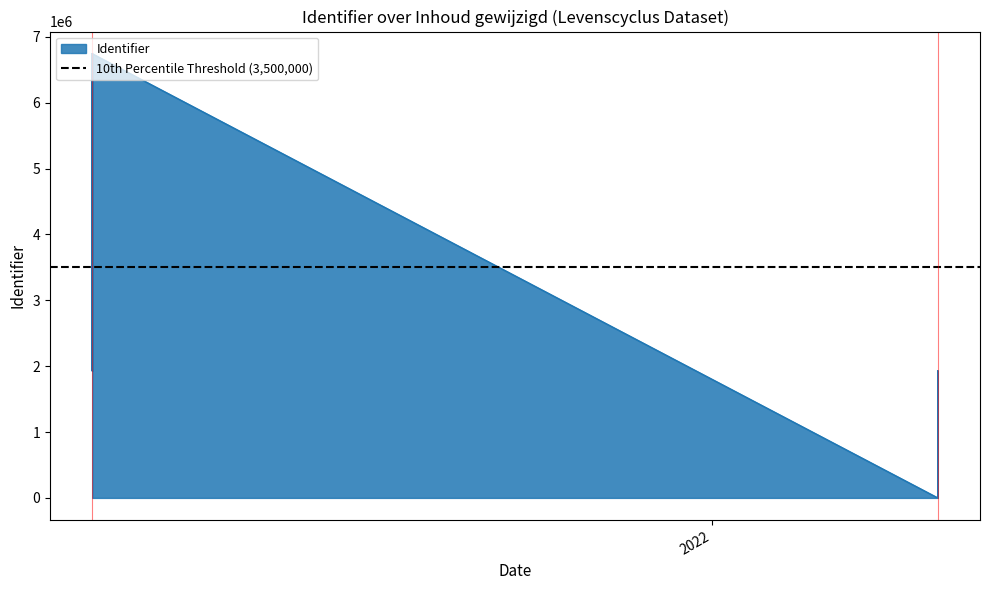

Count the number of data series in this chart.

1